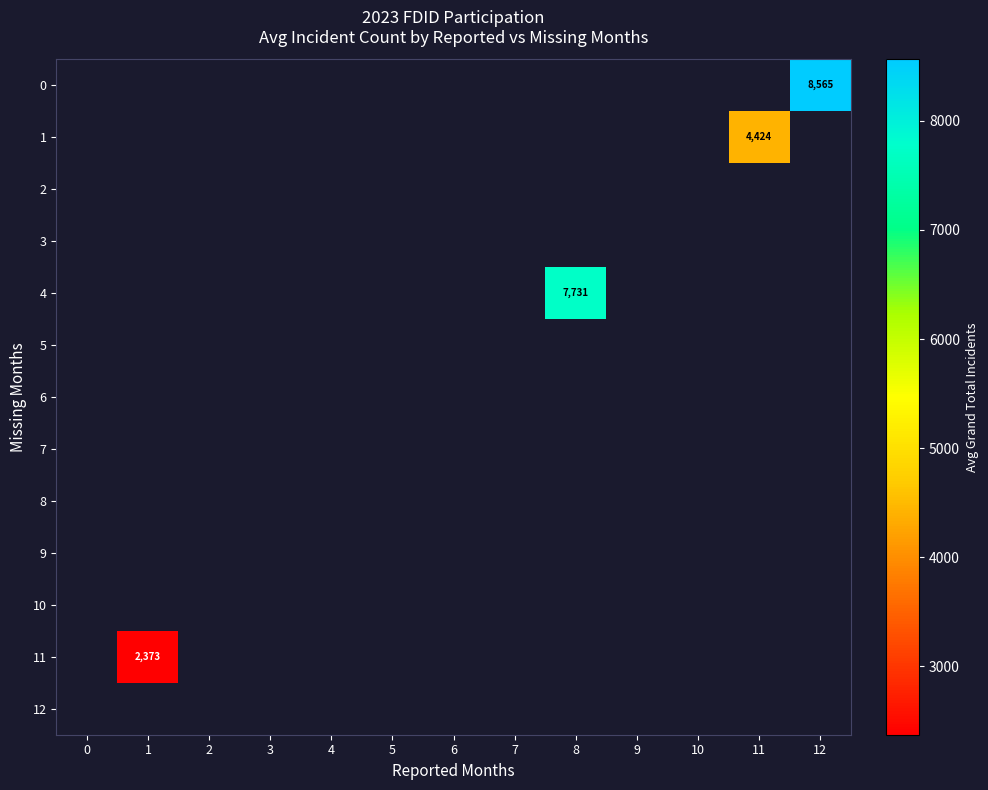

Count the number of data series in this chart.

13